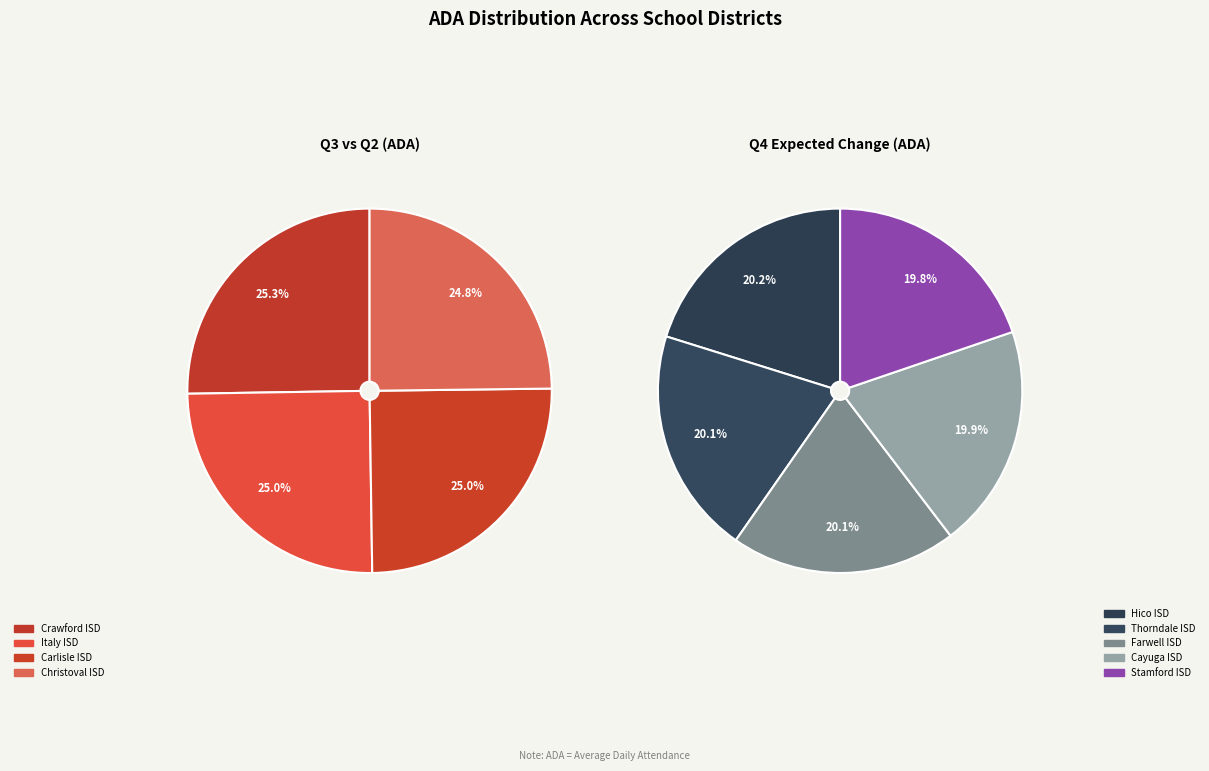

Which category has the smallest portion of the pie?

Stamford ISD